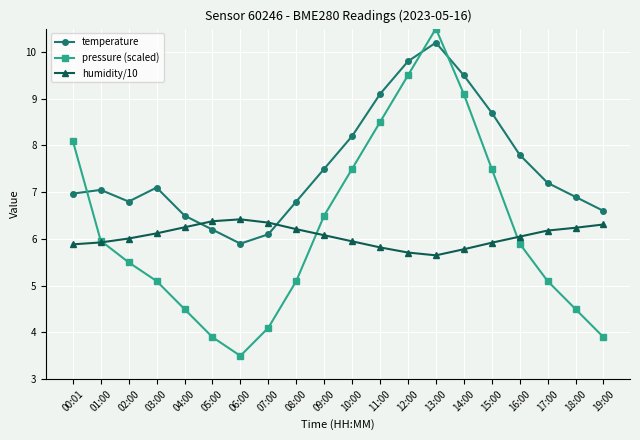

What is the value of the humidity/10 point at the 6th from the left?

6.4